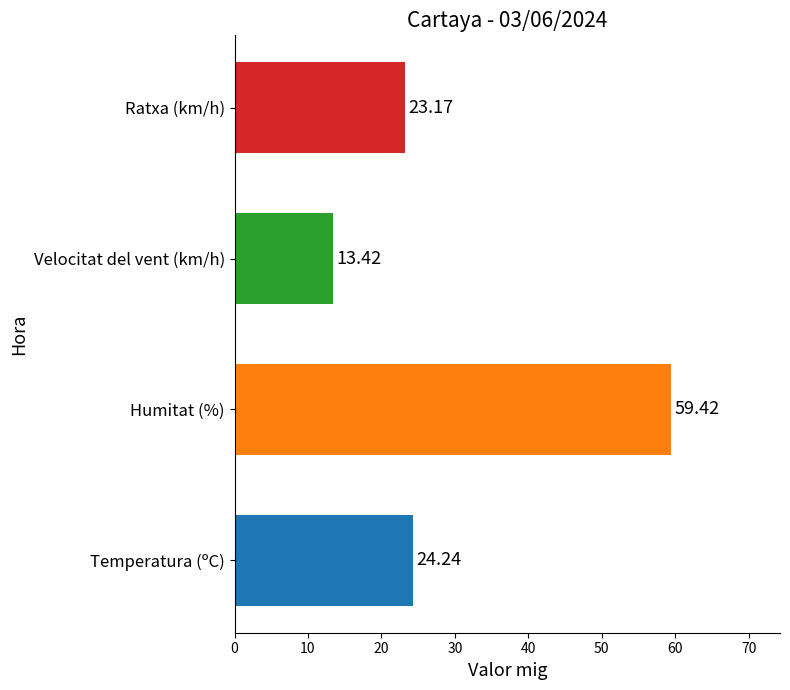

What is the sum of the values at Ratxa (km/h) and Humitat (%)?

82.6